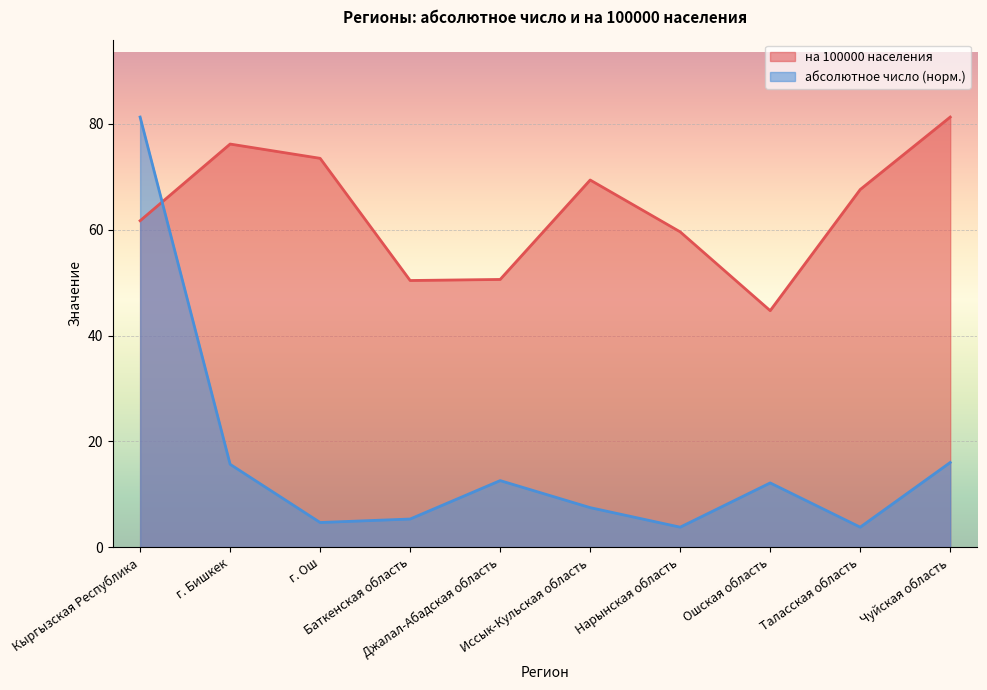

Which has a higher value, Нарынская область or Ошская область?

Нарынская область